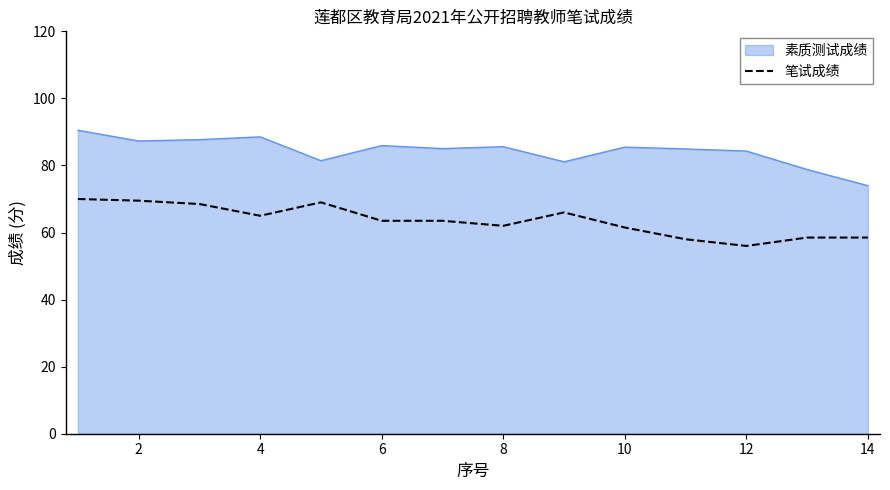

True or false: 素质测试成绩 and 笔试成绩 intersect in this chart.

False